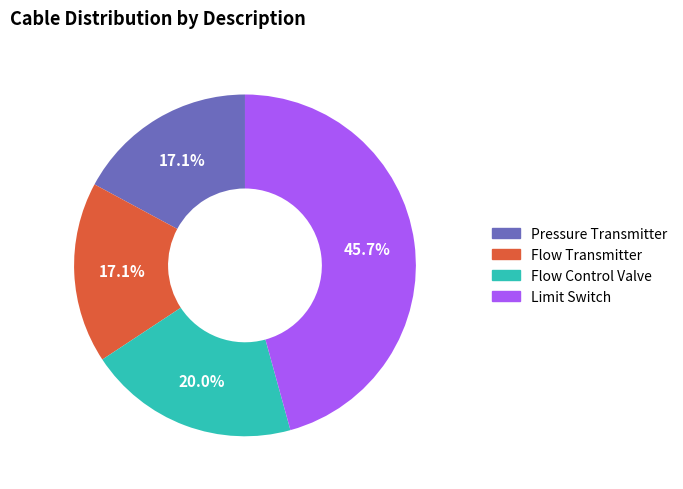

Is there a majority slice in this chart?

No